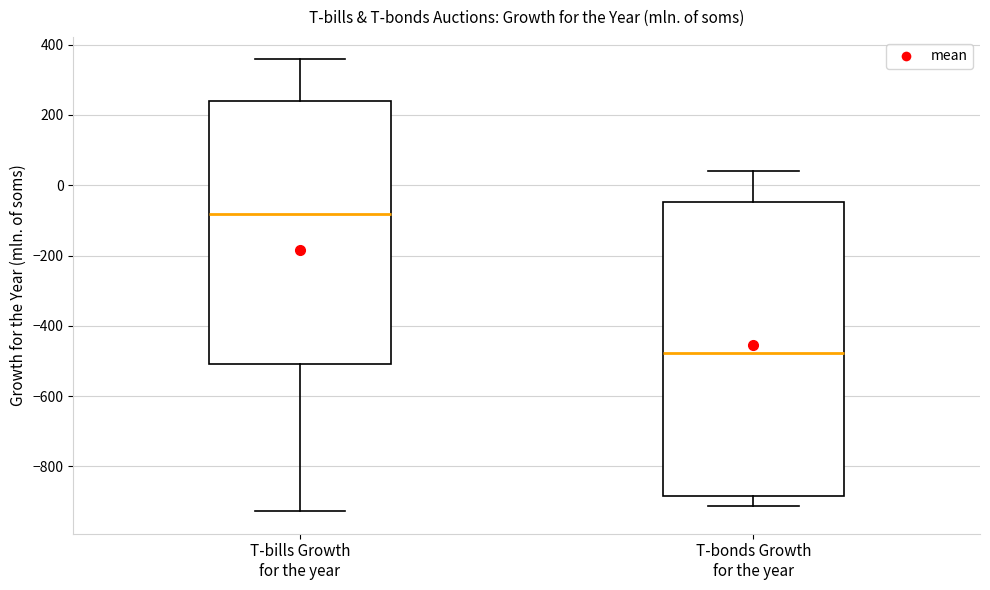

Where does the upper whisker of the box for T-bonds Growth for the year end on the y-axis? The values are not printed on the chart, so give them approximately, as read against the axis.

40